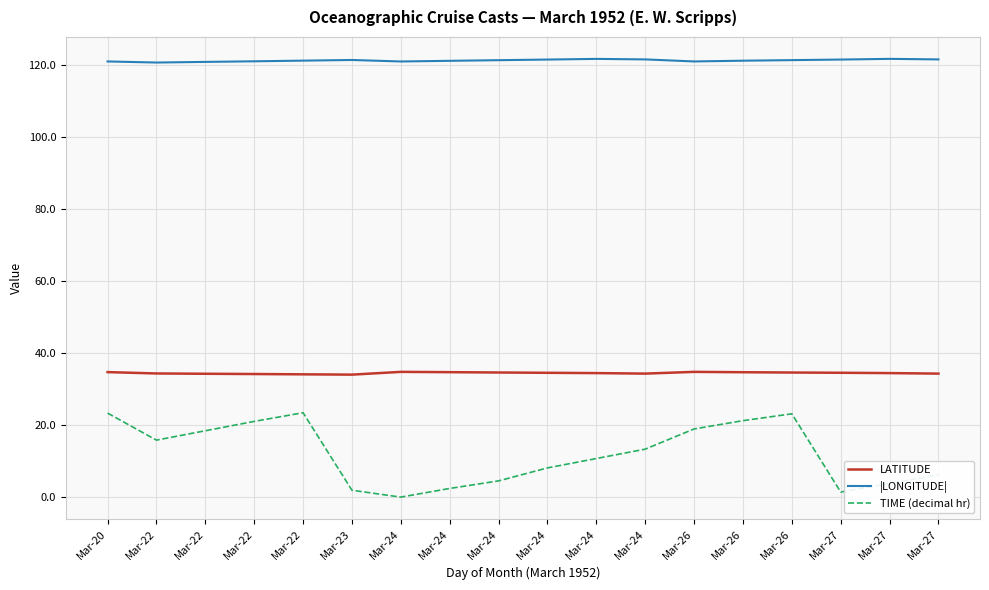

What are all the series names shown in the legend?

LATITUDE, |LONGITUDE|, TIME (decimal hr)